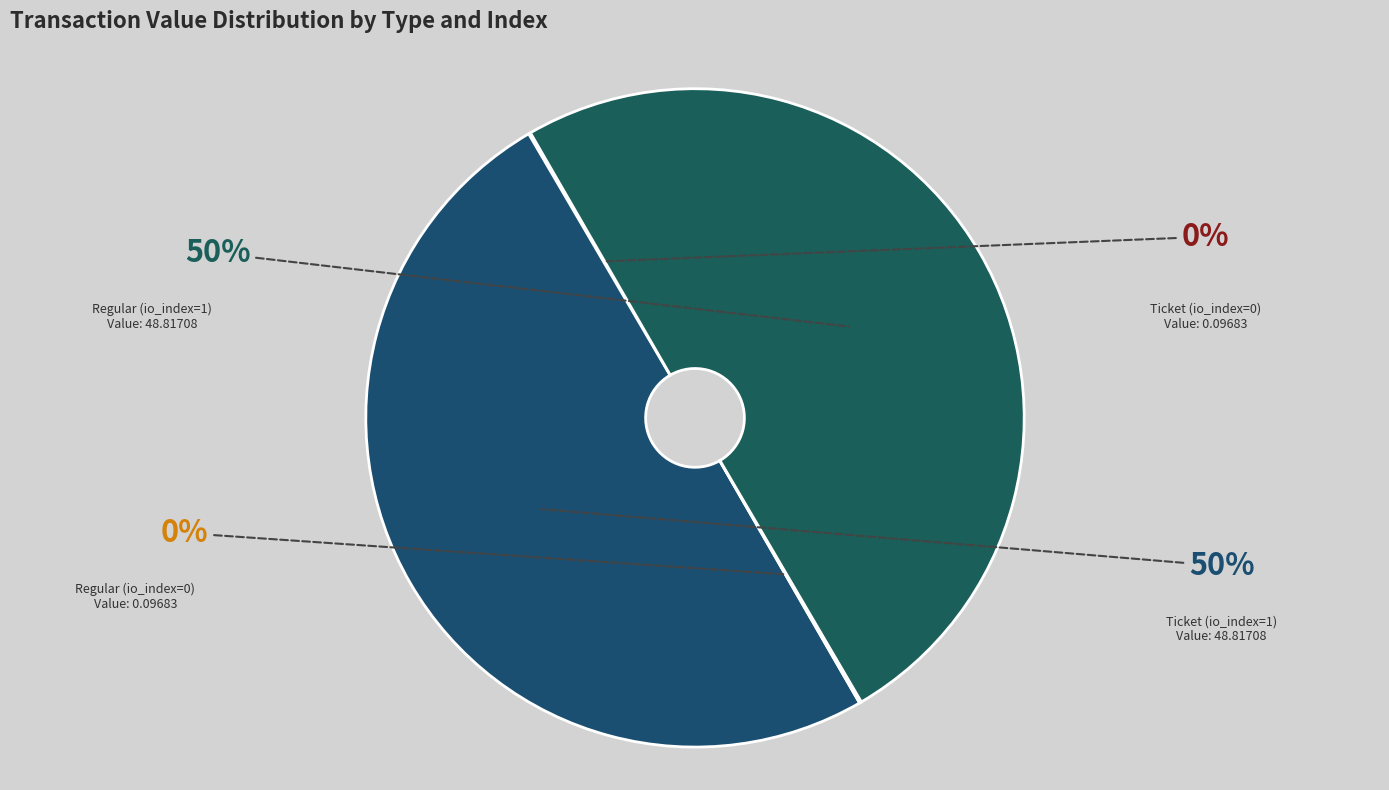

To the nearest percent, what is the average slice percentage?

25%